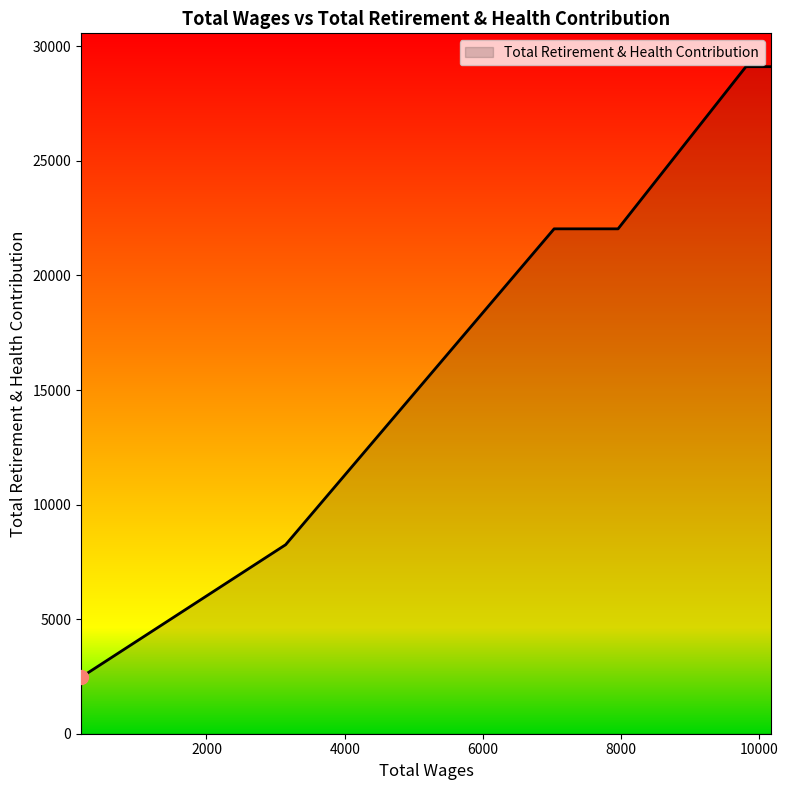

What is the maximum value shown in the chart?

29113